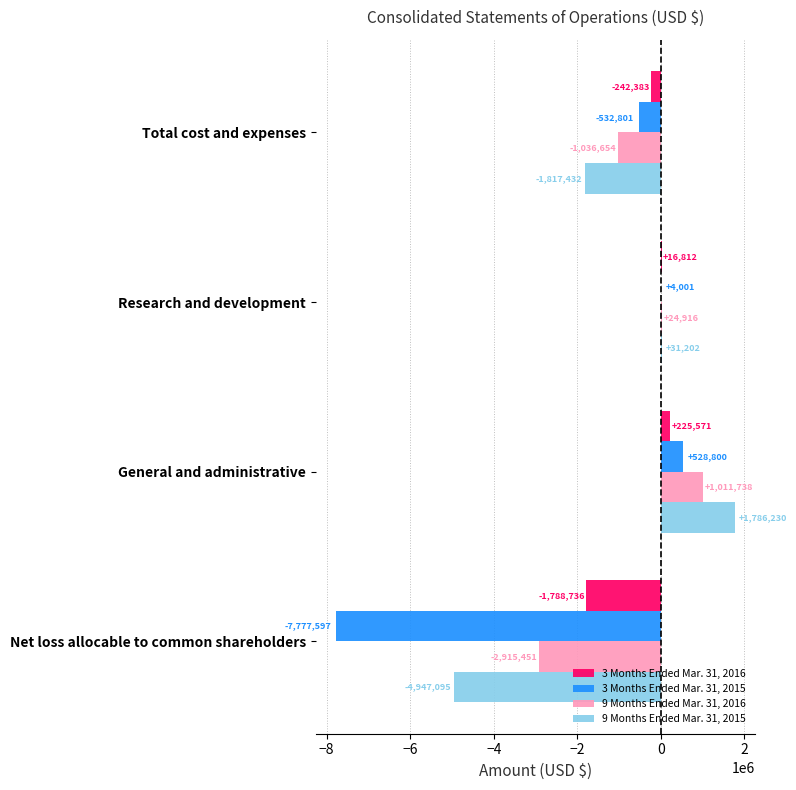

What is the greatest value displayed?

1786230